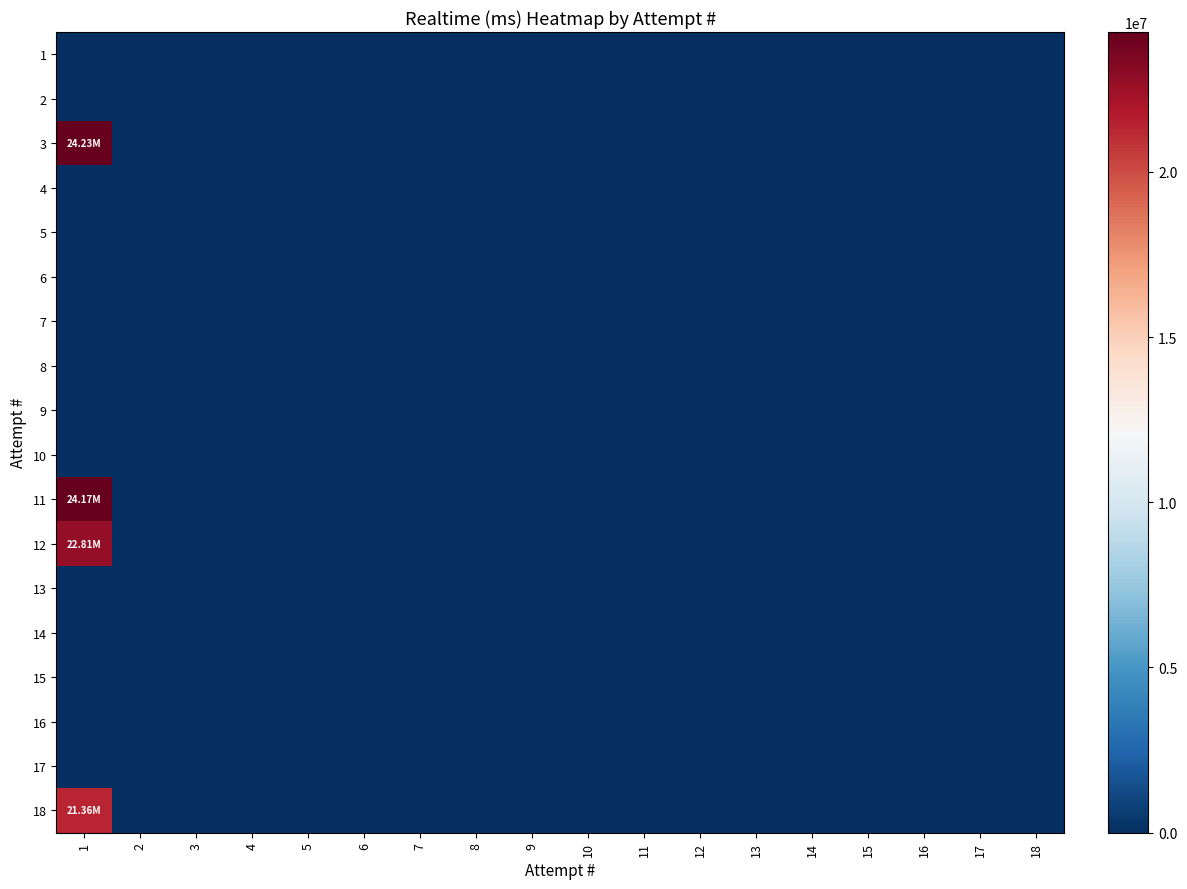

Reading left to right, transcribe all the data shown in this chart.

1: 1=0	2=0	3=0	4=0	5=0	6=0	7=0	8=0	9=0	10=0	11=0	12=0	13=0	14=0	15=0	16=0	17=0	18=0
2: 1=0	2=0	3=0	4=0	5=0	6=0	7=0	8=0	9=0	10=0	11=0	12=0	13=0	14=0	15=0	16=0	17=0	18=0
3: 1=24230377	2=0	3=0	4=0	5=0	6=0	7=0	8=0	9=0	10=0	11=0	12=0	13=0	14=0	15=0	16=0	17=0	18=0
4: 1=0	2=0	3=0	4=0	5=0	6=0	7=0	8=0	9=0	10=0	11=0	12=0	13=0	14=0	15=0	16=0	17=0	18=0
5: 1=0	2=0	3=0	4=0	5=0	6=0	7=0	8=0	9=0	10=0	11=0	12=0	13=0	14=0	15=0	16=0	17=0	18=0
6: 1=0	2=0	3=0	4=0	5=0	6=0	7=0	8=0	9=0	10=0	11=0	12=0	13=0	14=0	15=0	16=0	17=0	18=0
7: 1=0	2=0	3=0	4=0	5=0	6=0	7=0	8=0	9=0	10=0	11=0	12=0	13=0	14=0	15=0	16=0	17=0	18=0
8: 1=0	2=0	3=0	4=0	5=0	6=0	7=0	8=0	9=0	10=0	11=0	12=0	13=0	14=0	15=0	16=0	17=0	18=0
9: 1=0	2=0	3=0	4=0	5=0	6=0	7=0	8=0	9=0	10=0	11=0	12=0	13=0	14=0	15=0	16=0	17=0	18=0
10: 1=0	2=0	3=0	4=0	5=0	6=0	7=0	8=0	9=0	10=0	11=0	12=0	13=0	14=0	15=0	16=0	17=0	18=0
11: 1=24174721	2=0	3=0	4=0	5=0	6=0	7=0	8=0	9=0	10=0	11=0	12=0	13=0	14=0	15=0	16=0	17=0	18=0
12: 1=22808939	2=0	3=0	4=0	5=0	6=0	7=0	8=0	9=0	10=0	11=0	12=0	13=0	14=0	15=0	16=0	17=0	18=0
13: 1=0	2=0	3=0	4=0	5=0	6=0	7=0	8=0	9=0	10=0	11=0	12=0	13=0	14=0	15=0	16=0	17=0	18=0
14: 1=0	2=0	3=0	4=0	5=0	6=0	7=0	8=0	9=0	10=0	11=0	12=0	13=0	14=0	15=0	16=0	17=0	18=0
15: 1=0	2=0	3=0	4=0	5=0	6=0	7=0	8=0	9=0	10=0	11=0	12=0	13=0	14=0	15=0	16=0	17=0	18=0
16: 1=0	2=0	3=0	4=0	5=0	6=0	7=0	8=0	9=0	10=0	11=0	12=0	13=0	14=0	15=0	16=0	17=0	18=0
17: 1=0	2=0	3=0	4=0	5=0	6=0	7=0	8=0	9=0	10=0	11=0	12=0	13=0	14=0	15=0	16=0	17=0	18=0
18: 1=21360808	2=0	3=0	4=0	5=0	6=0	7=0	8=0	9=0	10=0	11=0	12=0	13=0	14=0	15=0	16=0	17=0	18=0